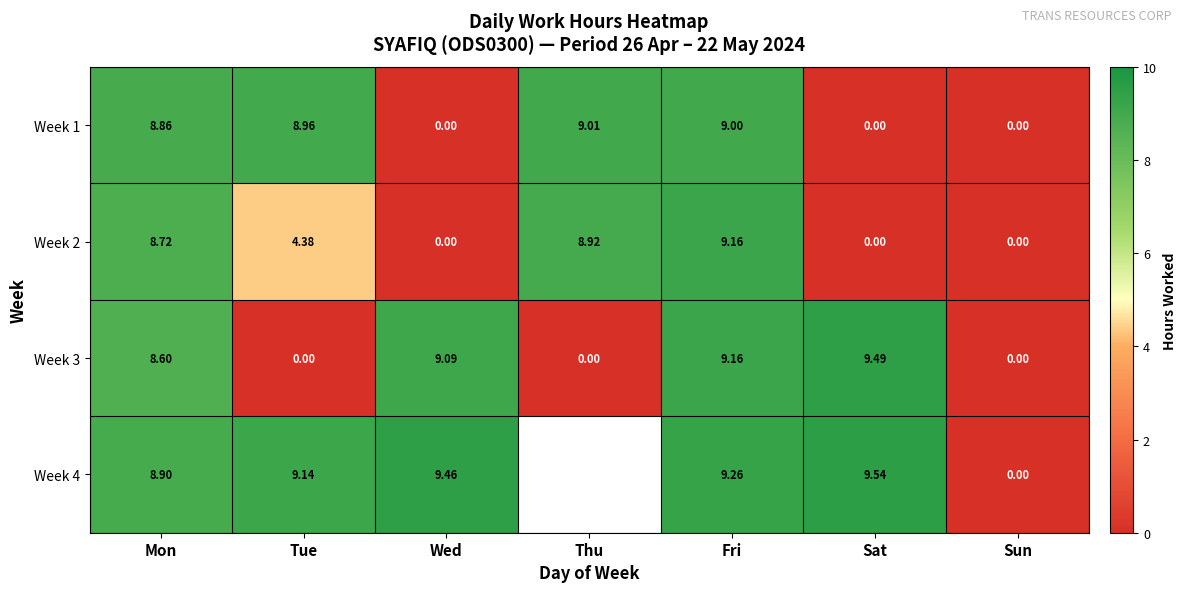

Where does the Week 2 series first go above 4?

Mon